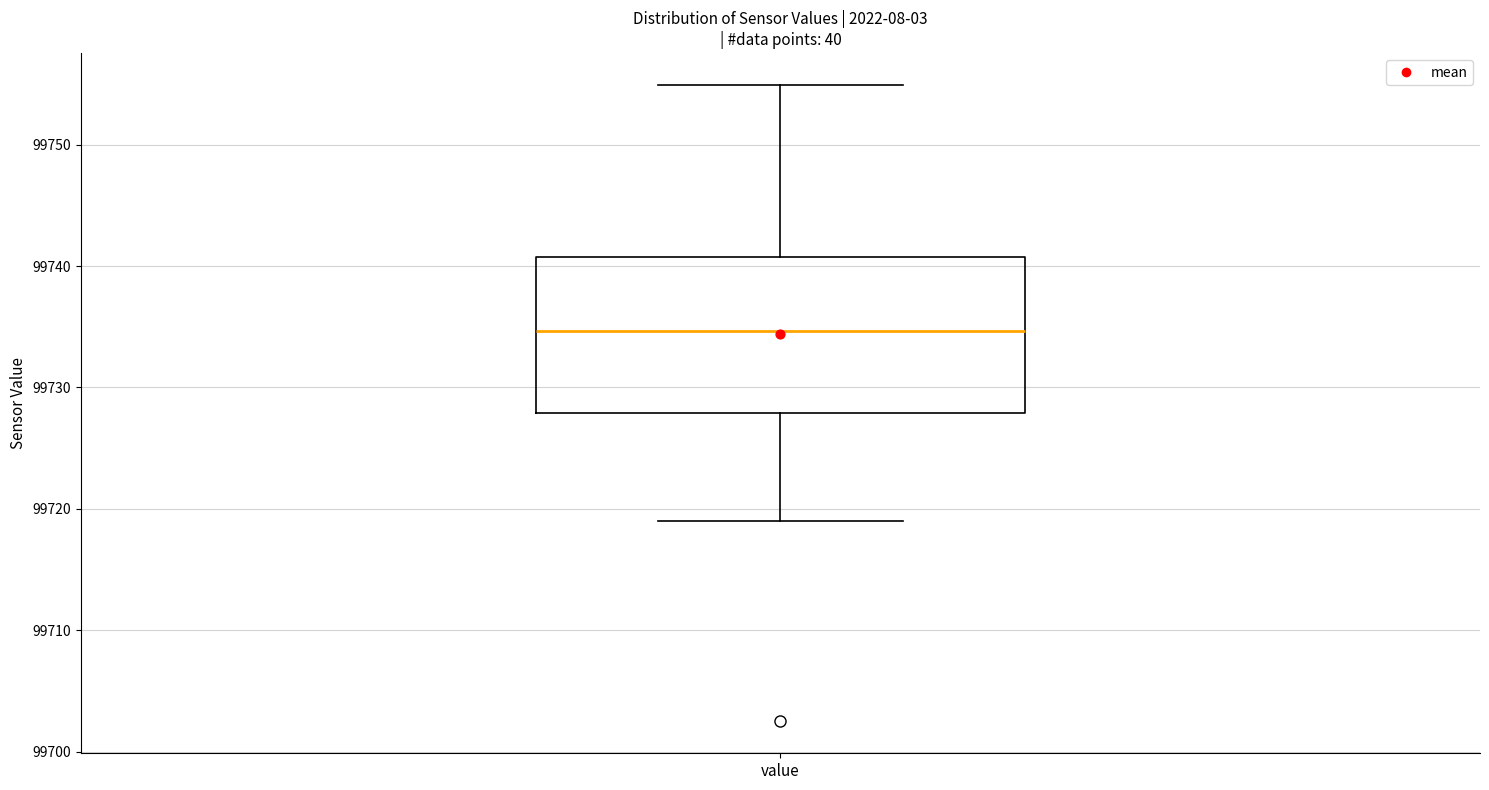

Read this box plot against the y-axis: the position of the median line, the range covered by the box, and the ends of both whiskers. The values are not printed on the chart, so give them approximately, as read against the axis.

median 99735, box 99728 to 99741, whiskers 99719 to 99755